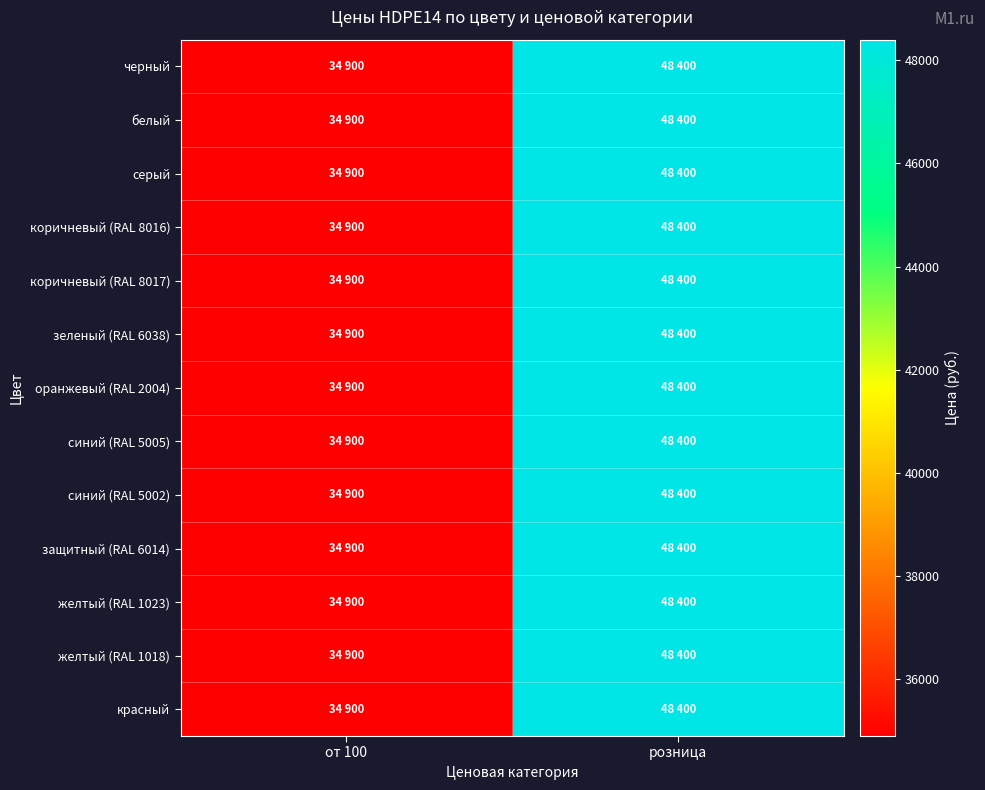

Reading right to left, what are all the values shown in this chart?

черный: розница=48400	от 100=34900
белый: розница=48400	от 100=34900
серый: розница=48400	от 100=34900
коричневый (RAL 8016): розница=48400	от 100=34900
коричневый (RAL 8017): розница=48400	от 100=34900
зеленый (RAL 6038): розница=48400	от 100=34900
оранжевый (RAL 2004): розница=48400	от 100=34900
синий (RAL 5005): розница=48400	от 100=34900
синий (RAL 5002): розница=48400	от 100=34900
защитный (RAL 6014): розница=48400	от 100=34900
желтый (RAL 1023): розница=48400	от 100=34900
желтый (RAL 1018): розница=48400	от 100=34900
красный: розница=48400	от 100=34900